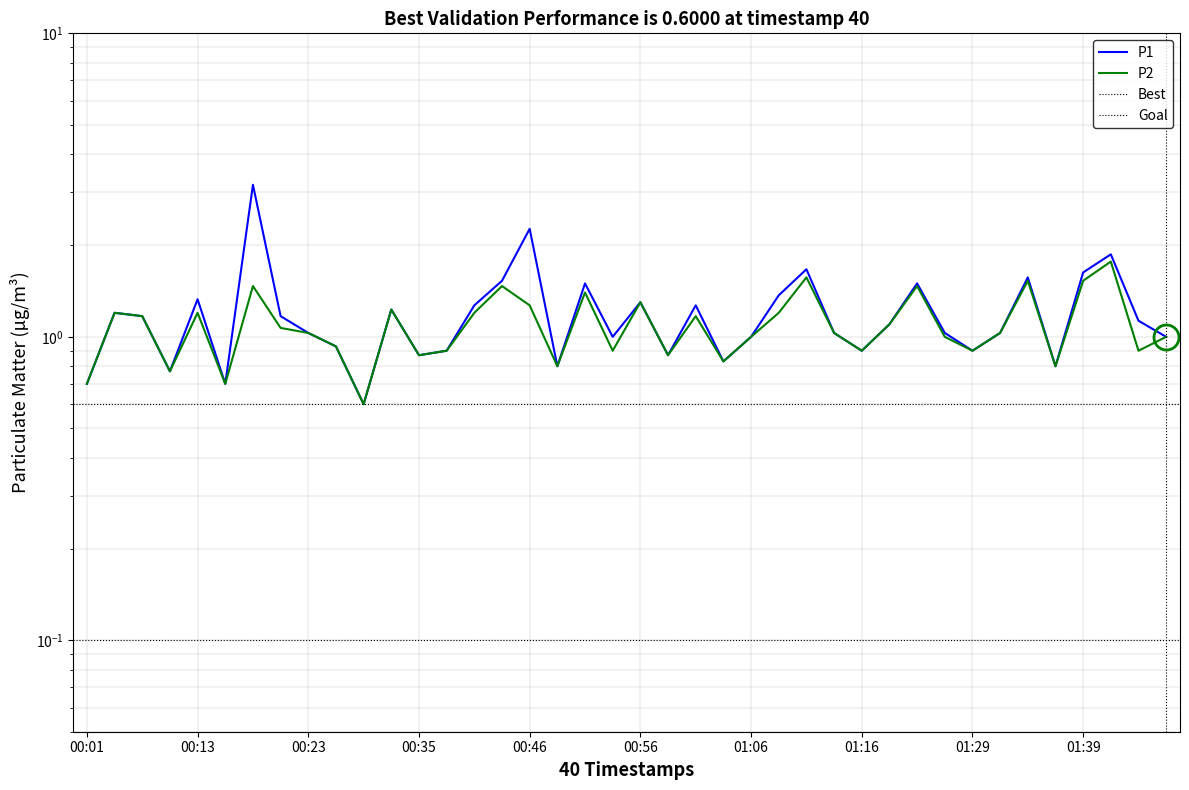

Between 00:51 and 01:29, which is larger?

00:51